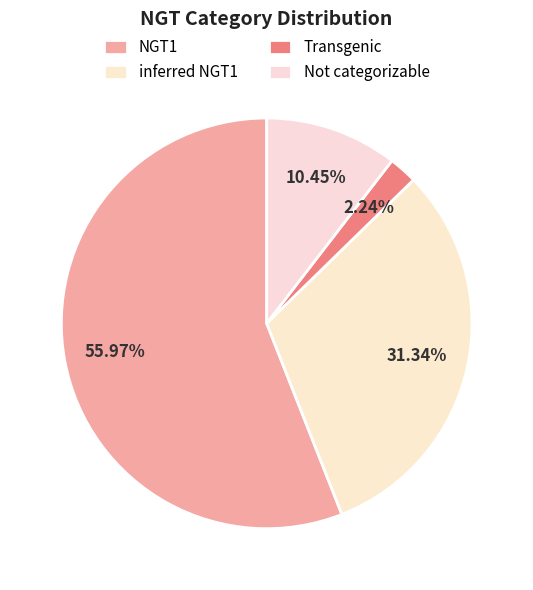

How many segments does this pie chart have?

4